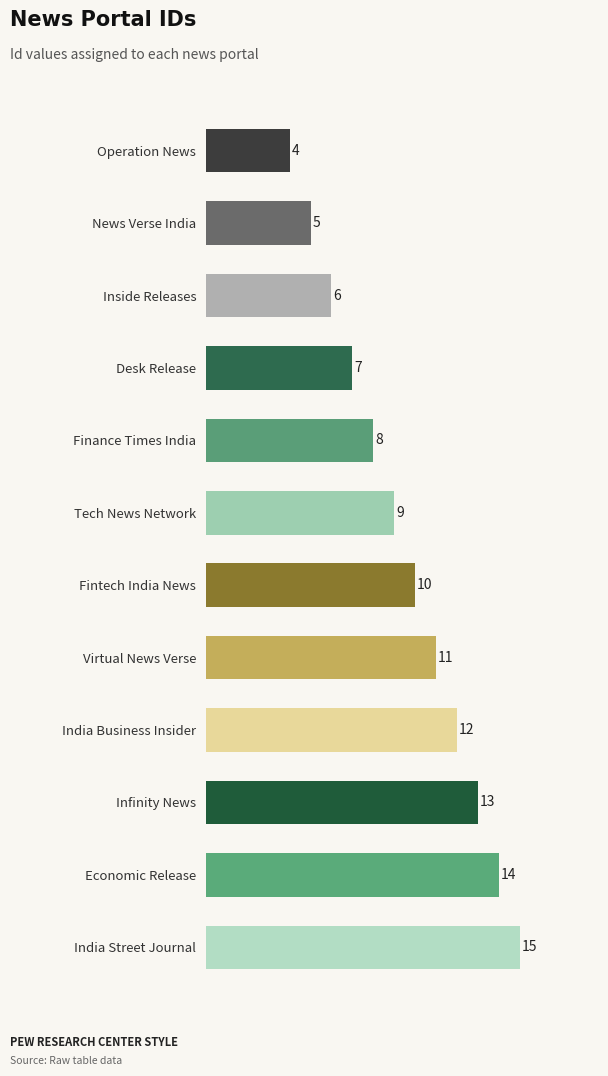

What is the label of the 6th bar from the top?

Tech News Network